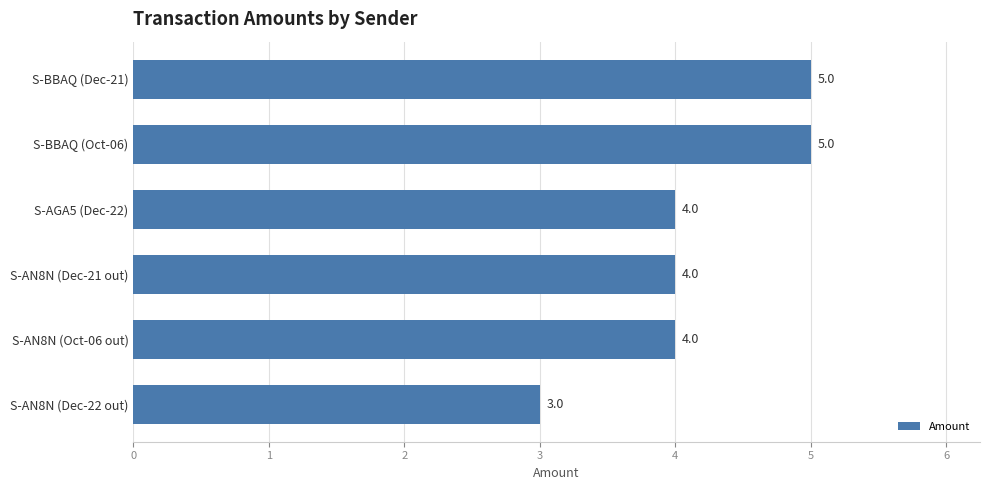

Which label corresponds to the smallest value in the chart?

S-AN8N (Dec-22 out)